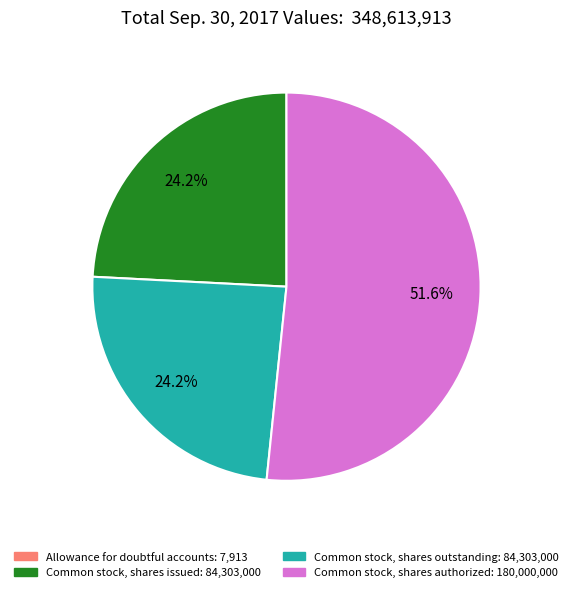

Which slice is the largest?

Common stock, shares authorized